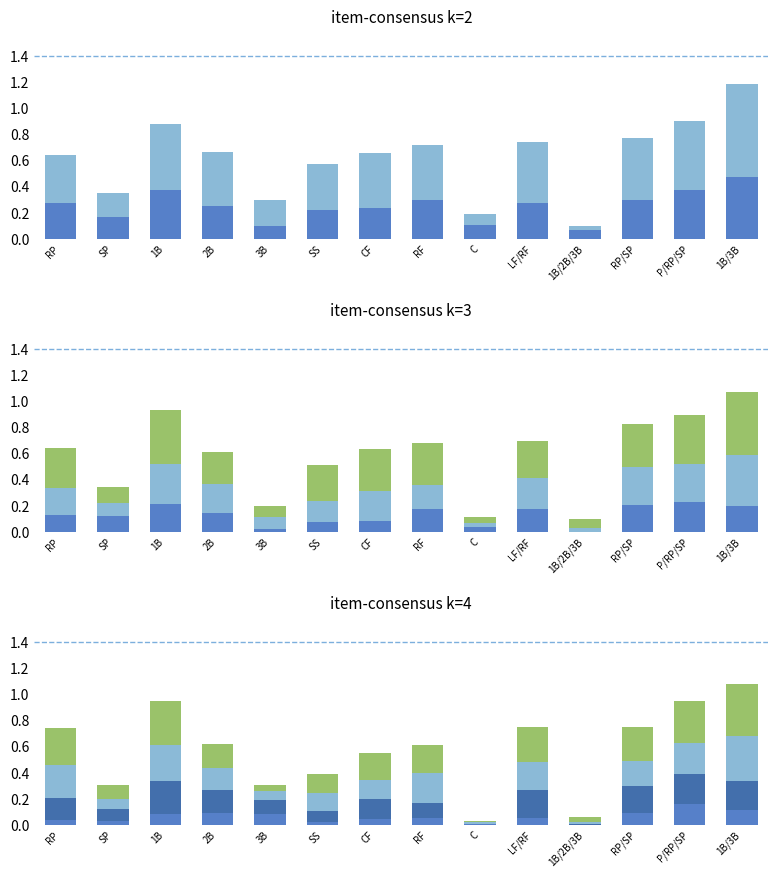

At which label is group 3 closest to 0?

C